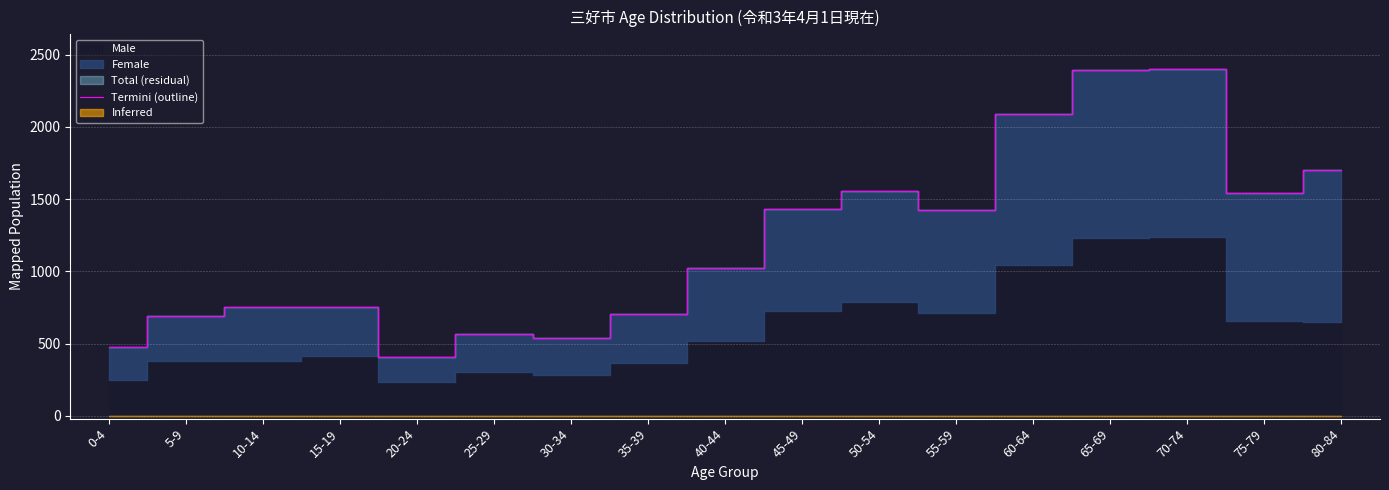

Reading left to right, list all the values displayed in this chart.

0-4=477	5-9=687	10-14=755	15-19=751	20-24=409	25-29=566	30-34=541	35-39=702	40-44=1022	45-49=1434	50-54=1559	55-59=1427	60-64=2091	65-69=2390	70-74=2400	75-79=1541	80-84=1704